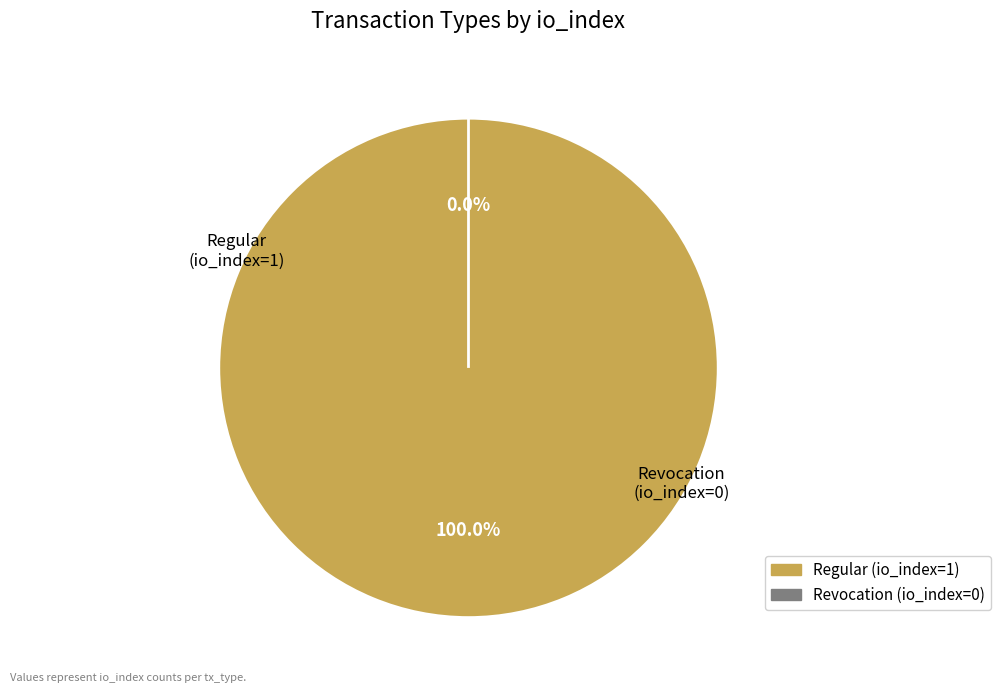

Which slice is the largest?

Regular (io_index=1)